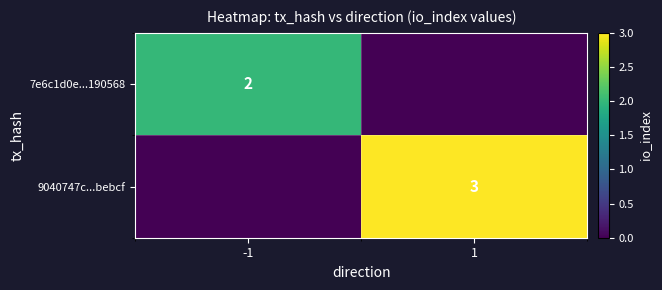

What is the difference between the highest and lowest values at 1?

3